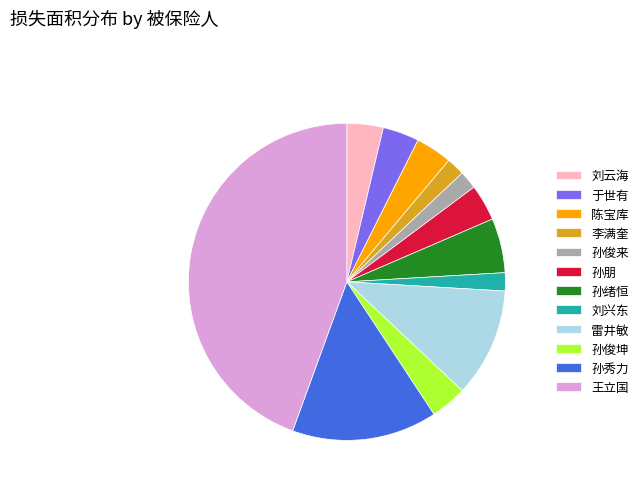

Approximately how many times larger is the value at 刘兴东 compared to 孙朋?

0.5